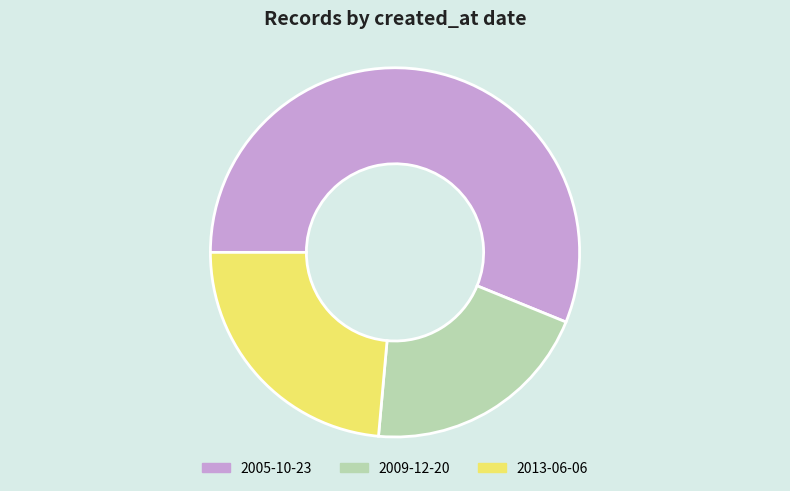

Is there any slice that represents more than half of the pie?

Yes